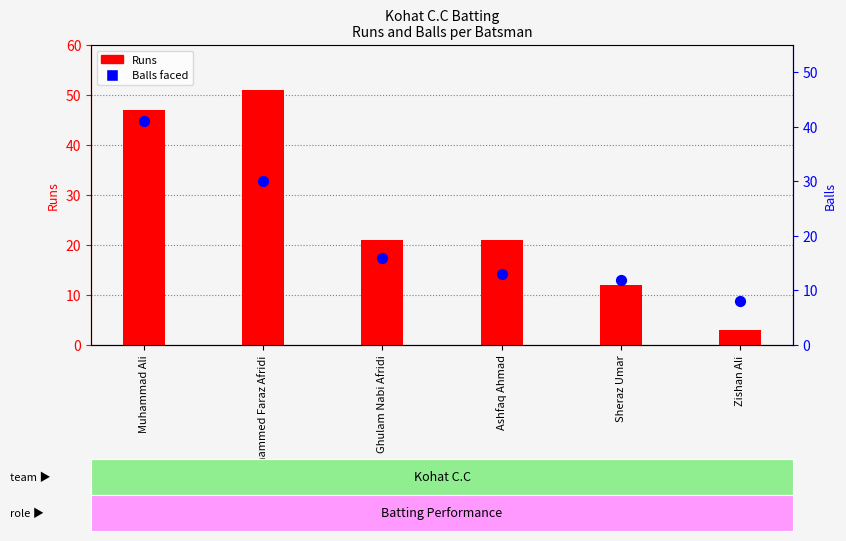

Which series contains the lowest Y value?

Runs